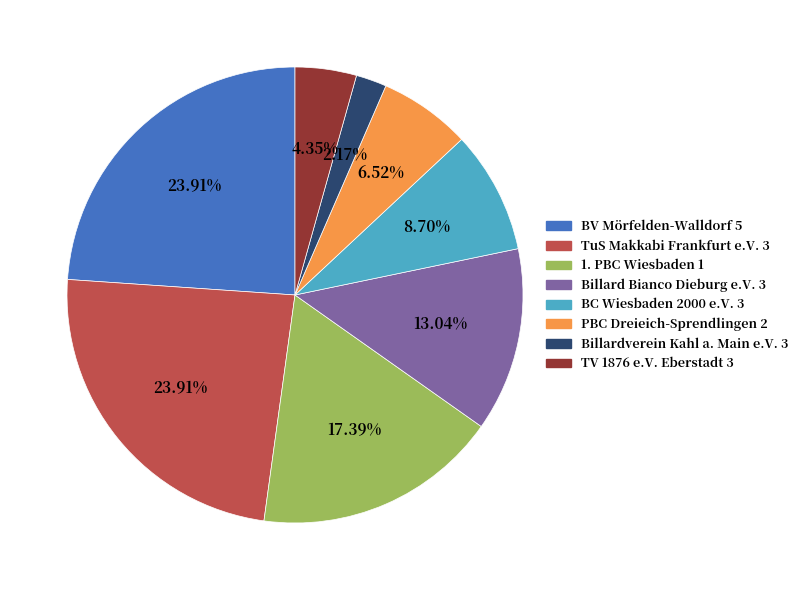

Which has a higher value, BV Mörfelden-Walldorf 5 or Billard Bianco Dieburg e.V. 3?

BV Mörfelden-Walldorf 5